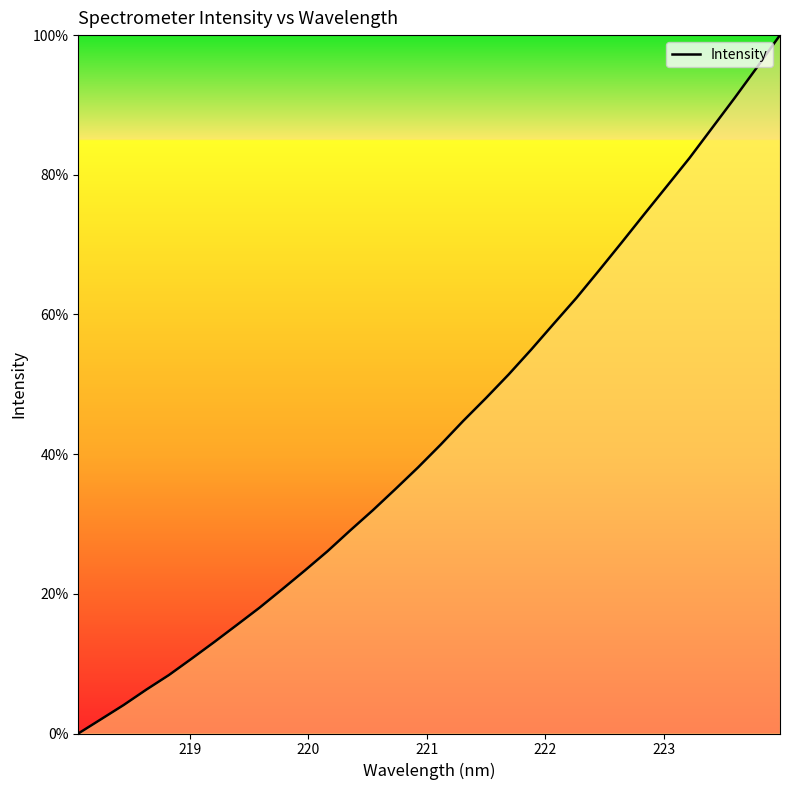

What is the maximum value shown in the chart?

100.0